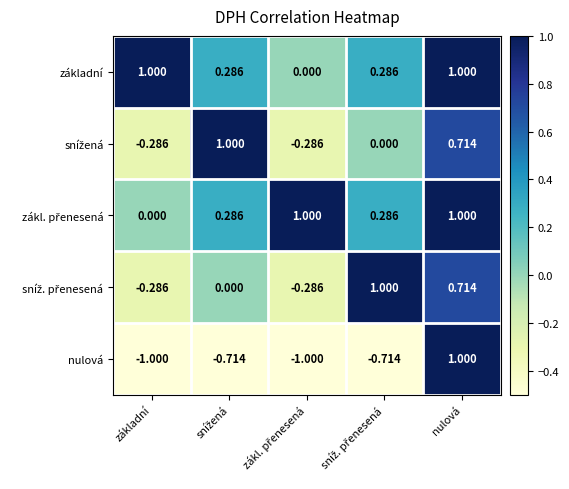

At which category is the sum across all series the highest?

nulová